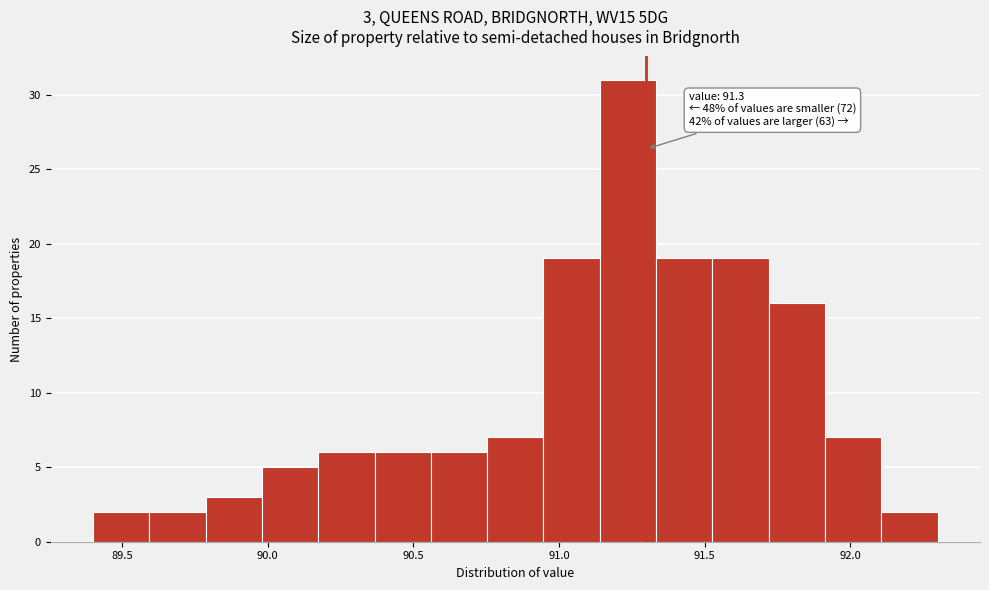

Read against the x-axis, roughly where is the centre of the tallest bar?

91.25